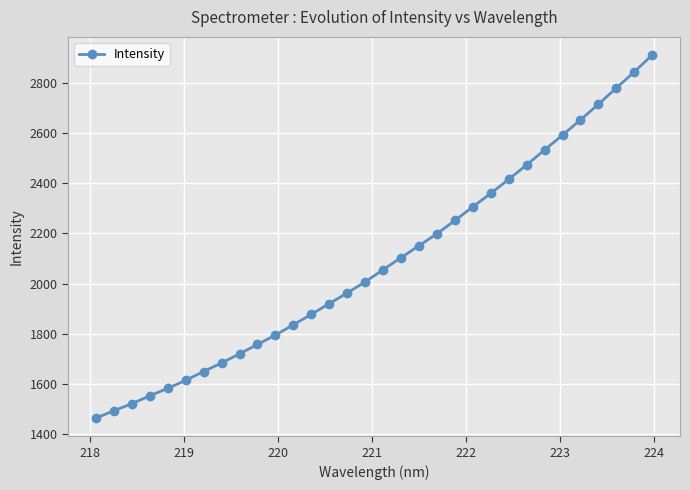

What is the value of the 12th point from the left?

1835.8